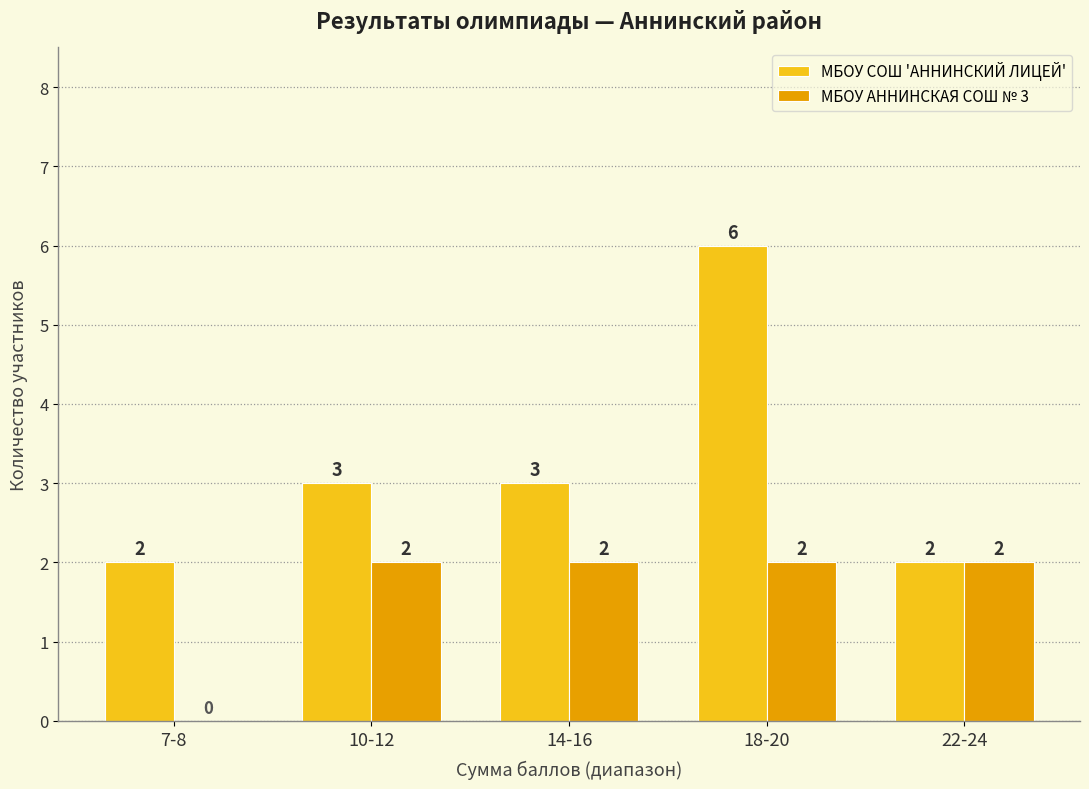

What is the maximum value for МБОУ СОШ 'АННИНСКИЙ ЛИЦЕЙ'?

6